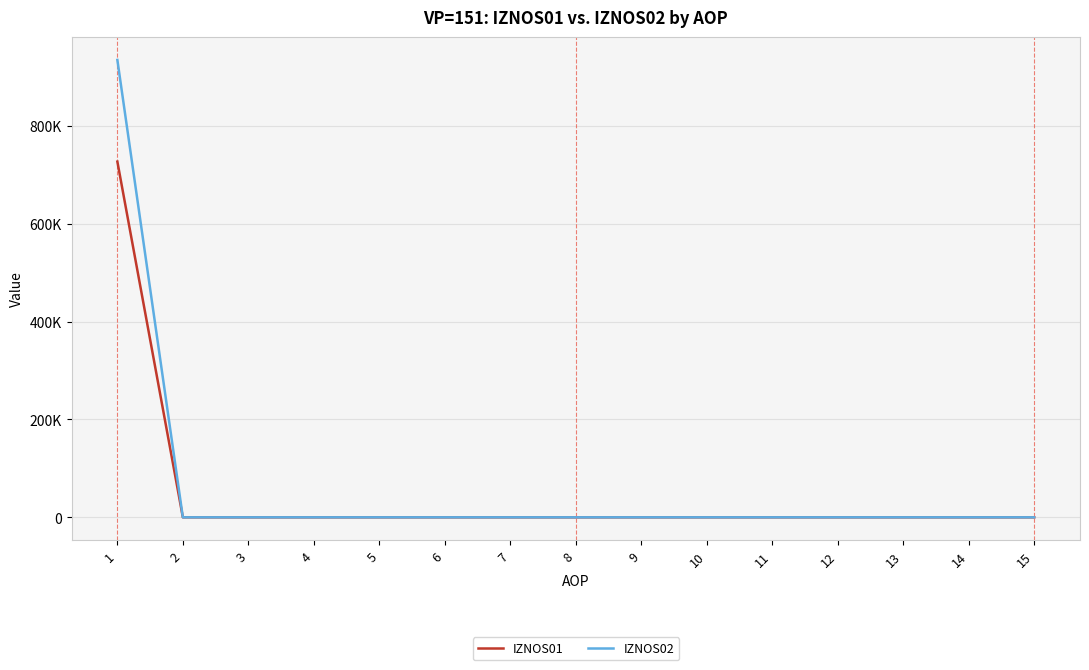

What are all the series names shown in the legend?

IZNOS01, IZNOS02